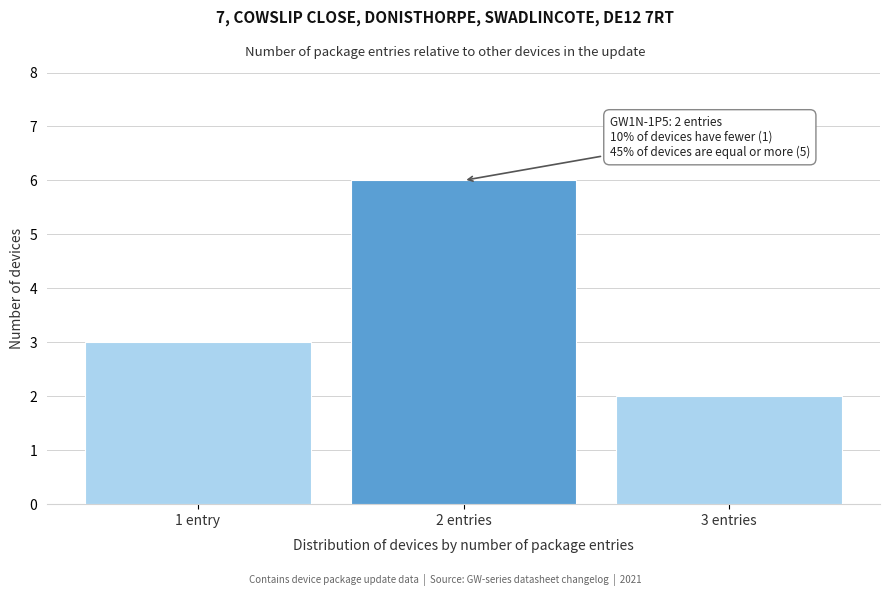

Reading left to right, list all the values displayed in this chart.

1 entry=3	2 entries=6	3 entries=2